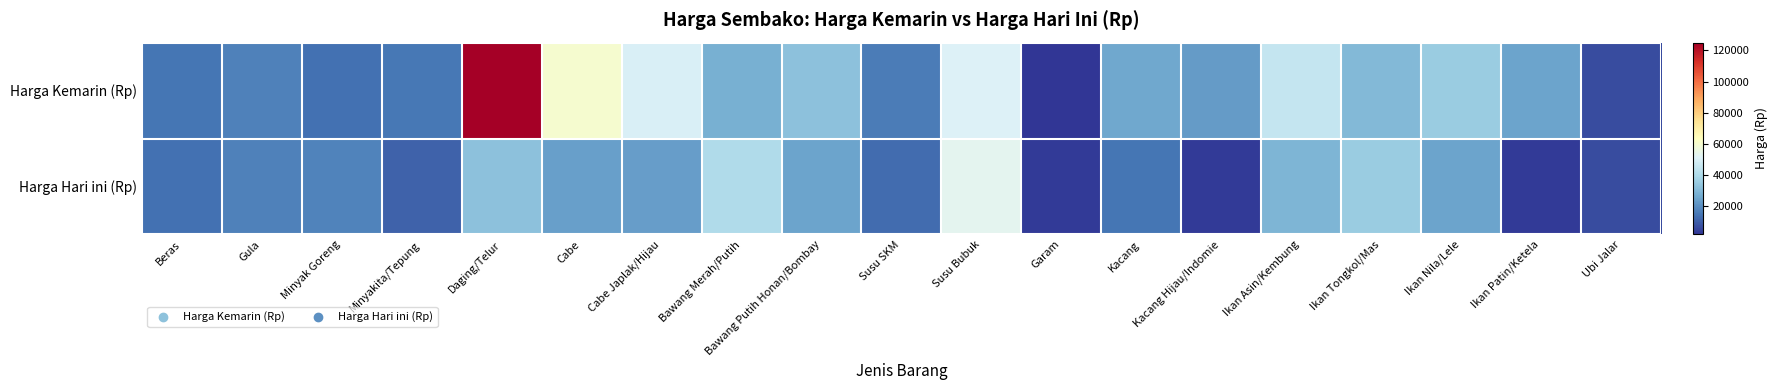

Rank the series by their maximum value, from highest to lowest.

Harga Kemarin (Rp), Harga Hari ini (Rp)